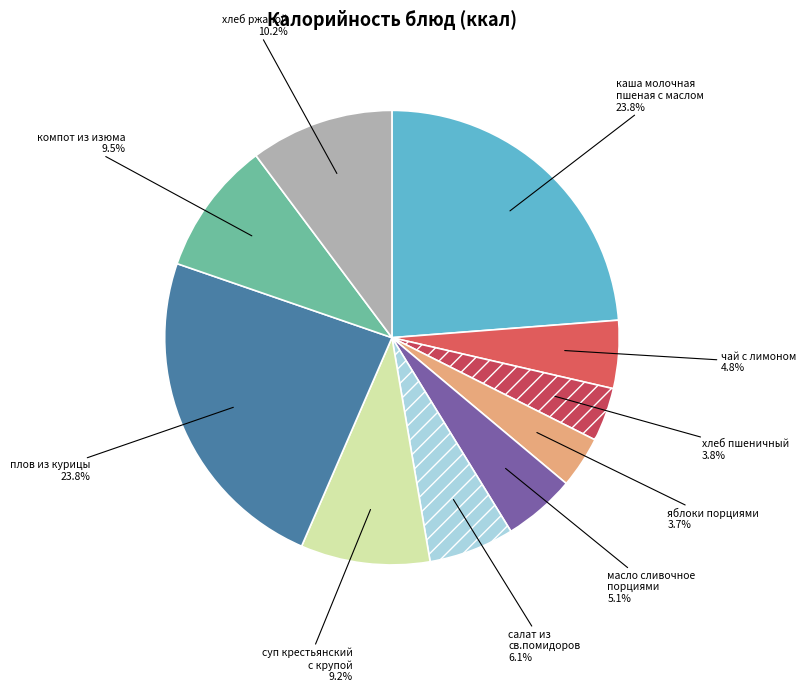

What percentage is NOT represented by каша молочная пшеная с маслом?

76.2%